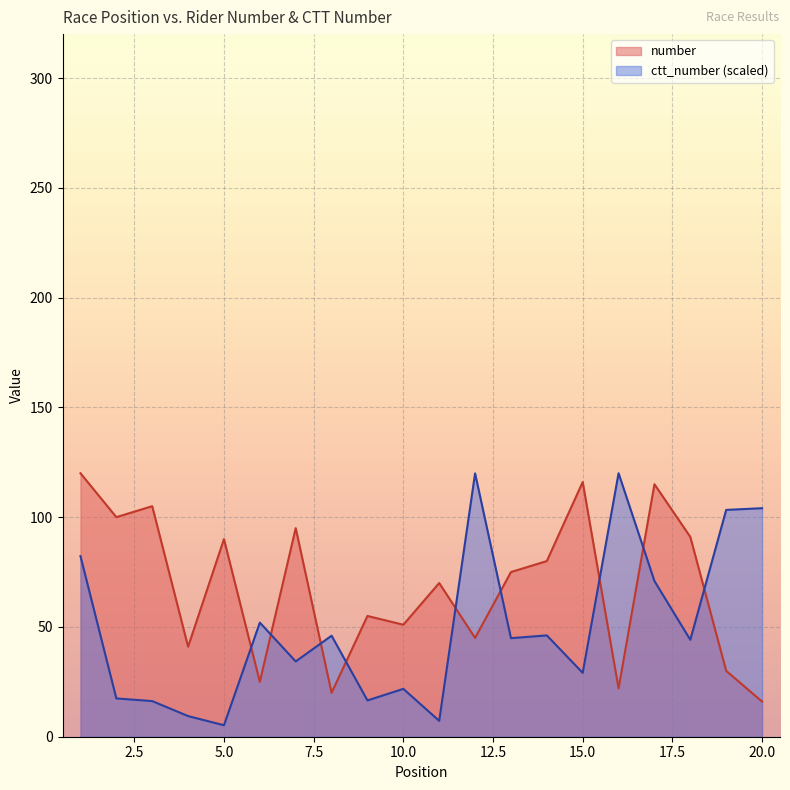

At 16, list the series in order from smallest to largest.

number, ctt_number